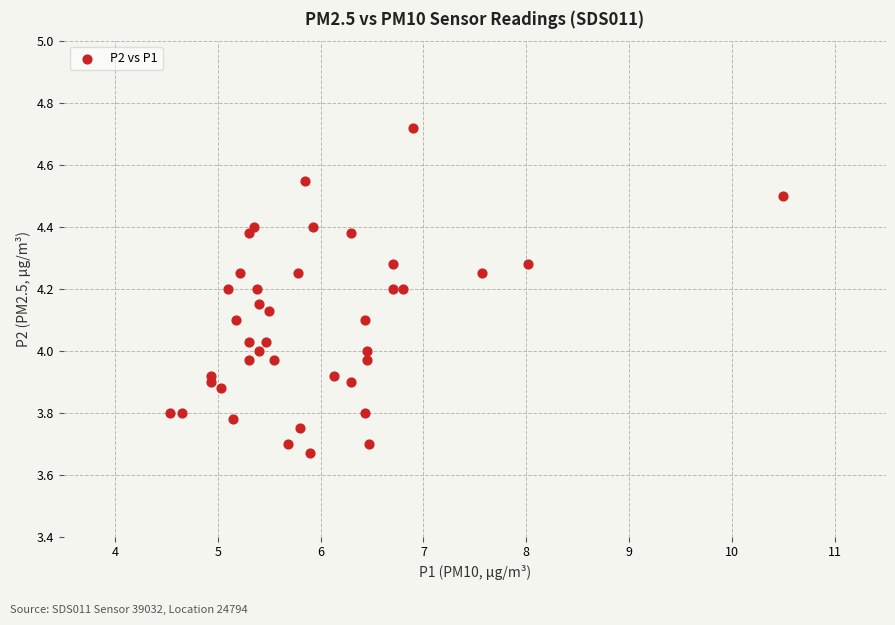

What is the range of X values (max minus min)?

6.0